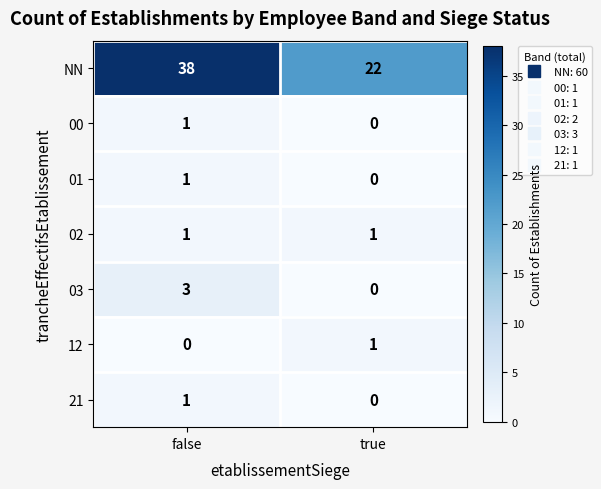

What is the average value of the NN series?

30